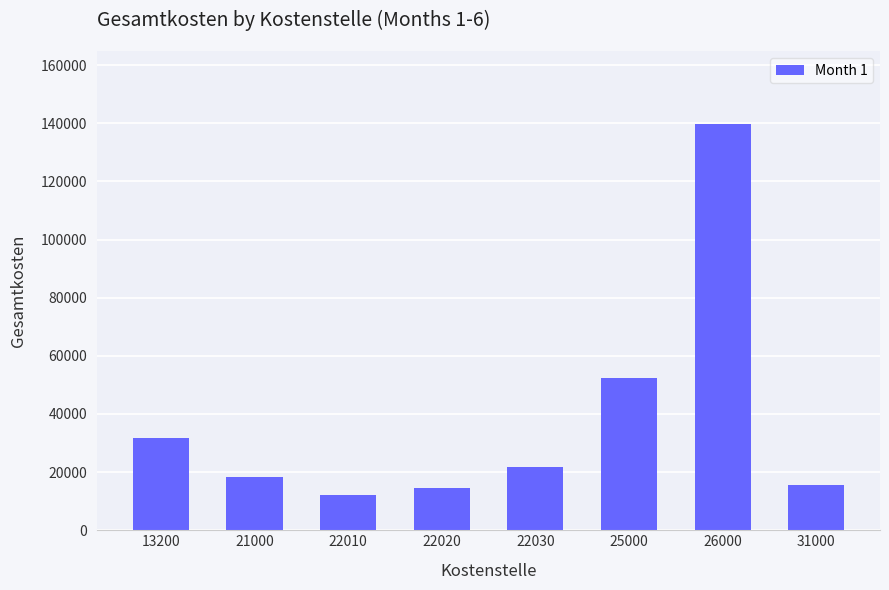

What is the change in value from 13200 to 21000?

-13152.9